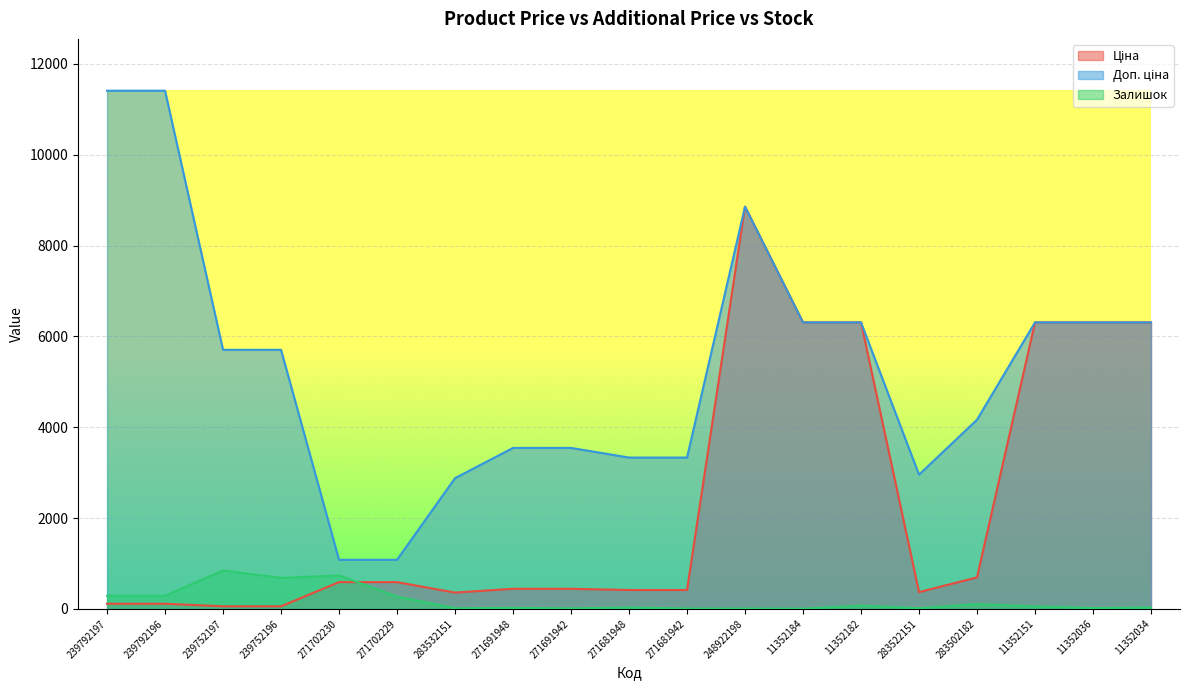

Rank the series by their maximum value, from lowest to highest.

Залишок, Ціна, Доп. ціна